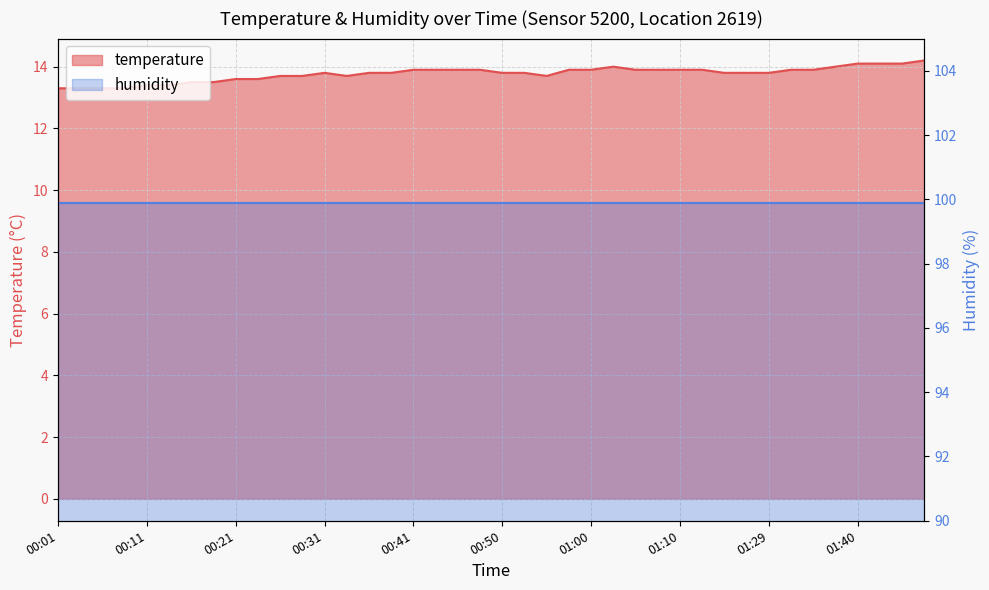

At which category does the data reach its first local peak?

00:31